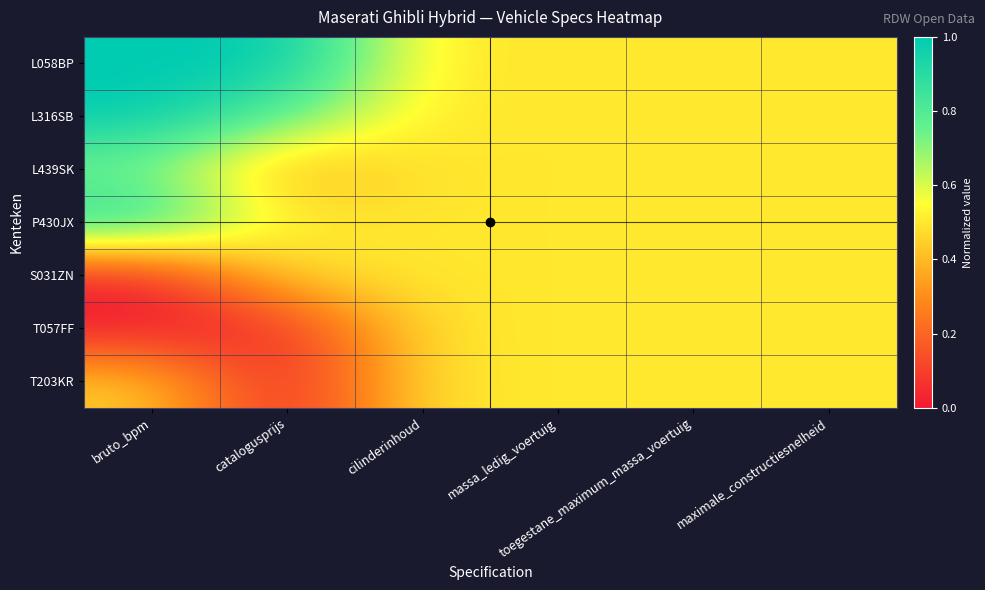

At which category is the sum across all series the highest?

bruto_bpm